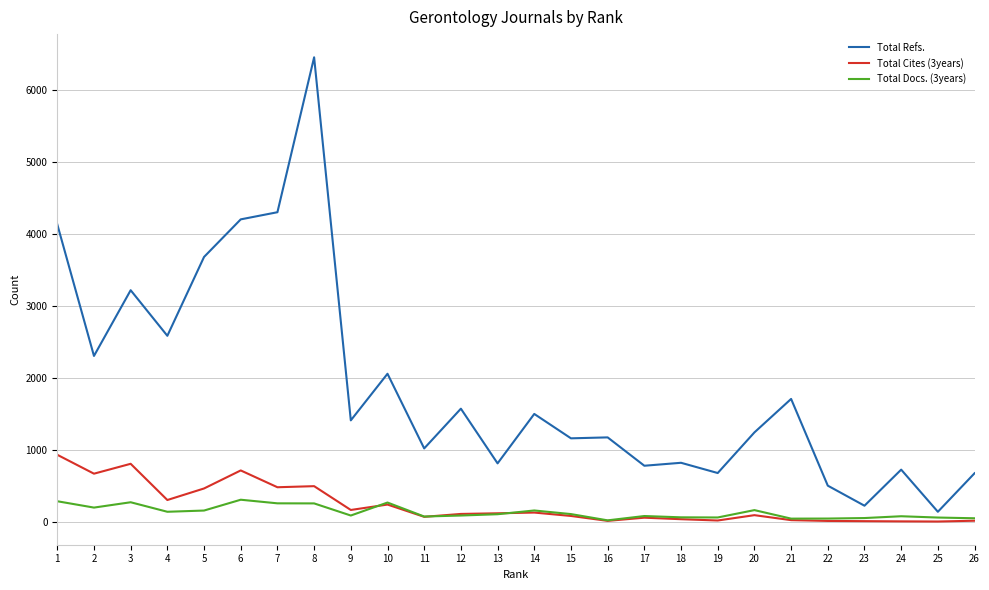

What are all the series names shown in the legend?

Total Refs., Total Cites (3years), Total Docs. (3years)